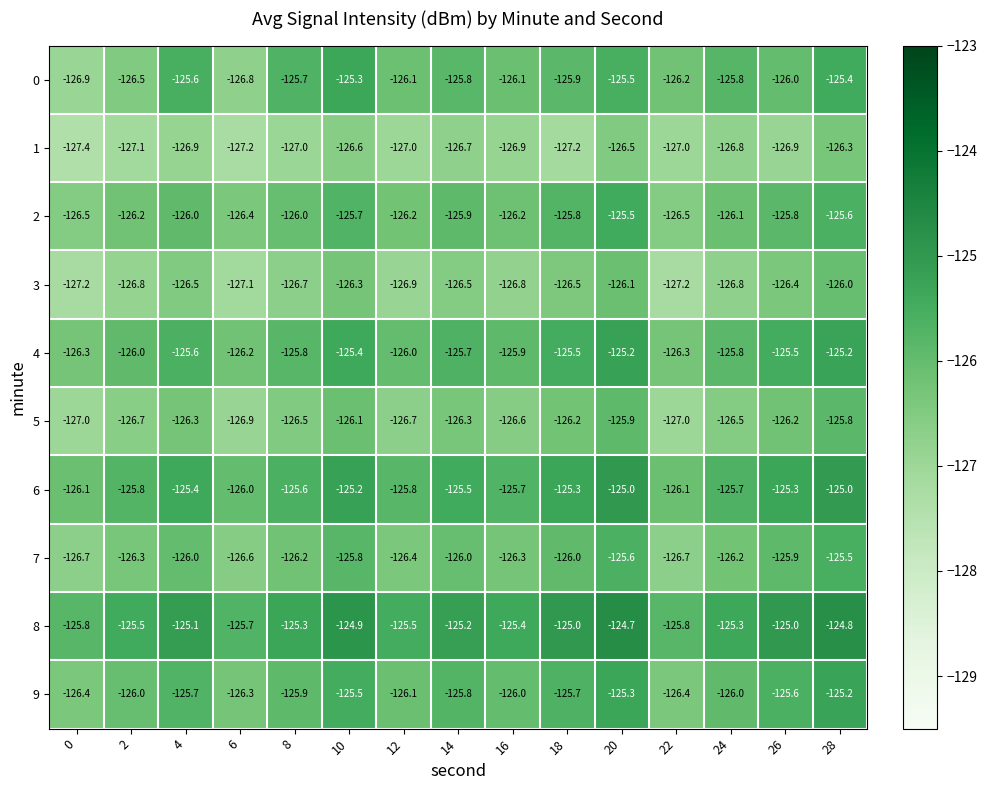

At which category is the sum across all series the highest?

28